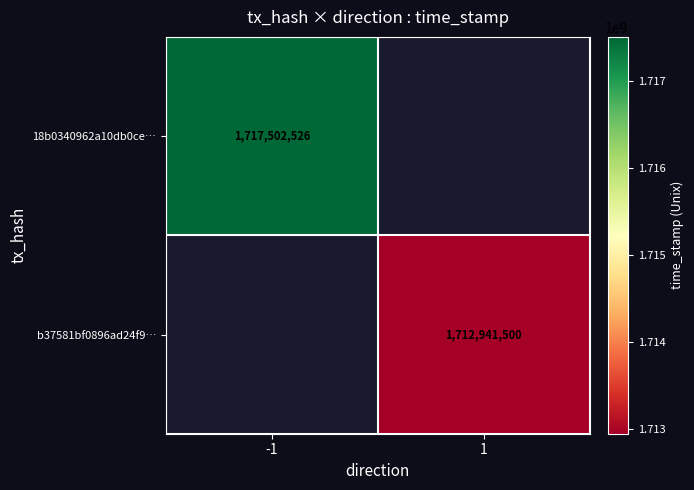

Is it true that b37581bf0896ad24f9… equals 1712941500 at 1?

True